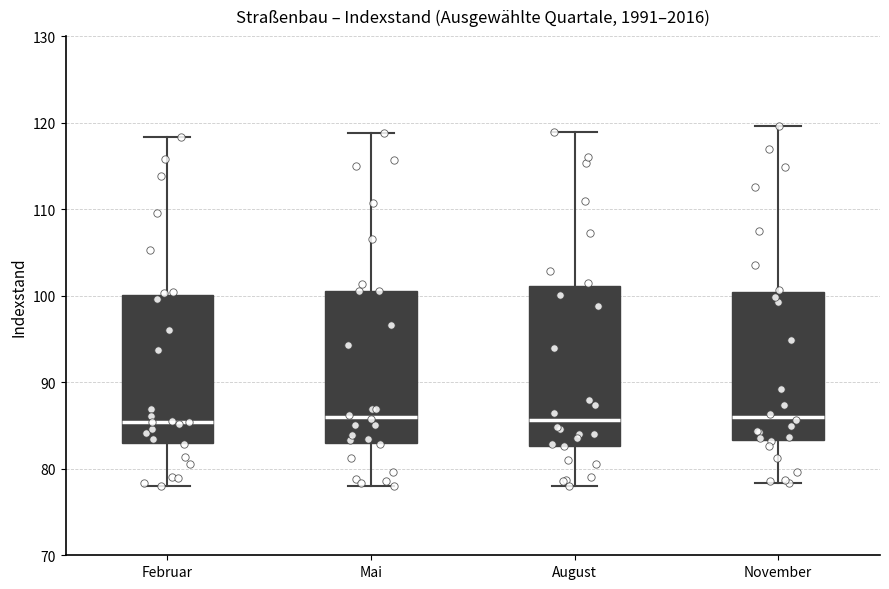

Where does the lower whisker of the box for Mai end on the y-axis? The values are not printed on the chart, so give them approximately, as read against the axis.

78